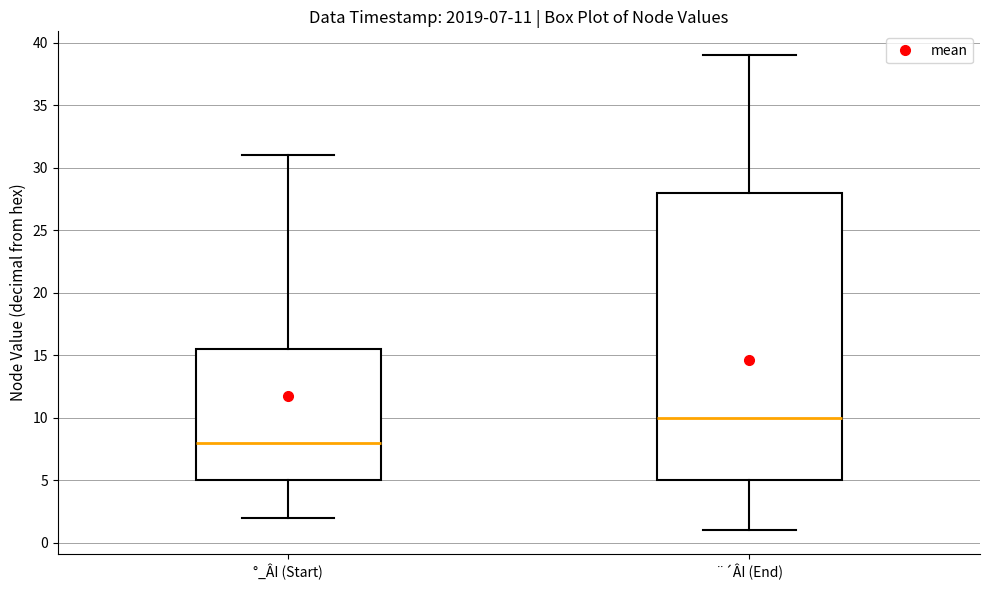

Which box is the tallest, from its lower edge to its upper edge?

¨´ÂI (End)